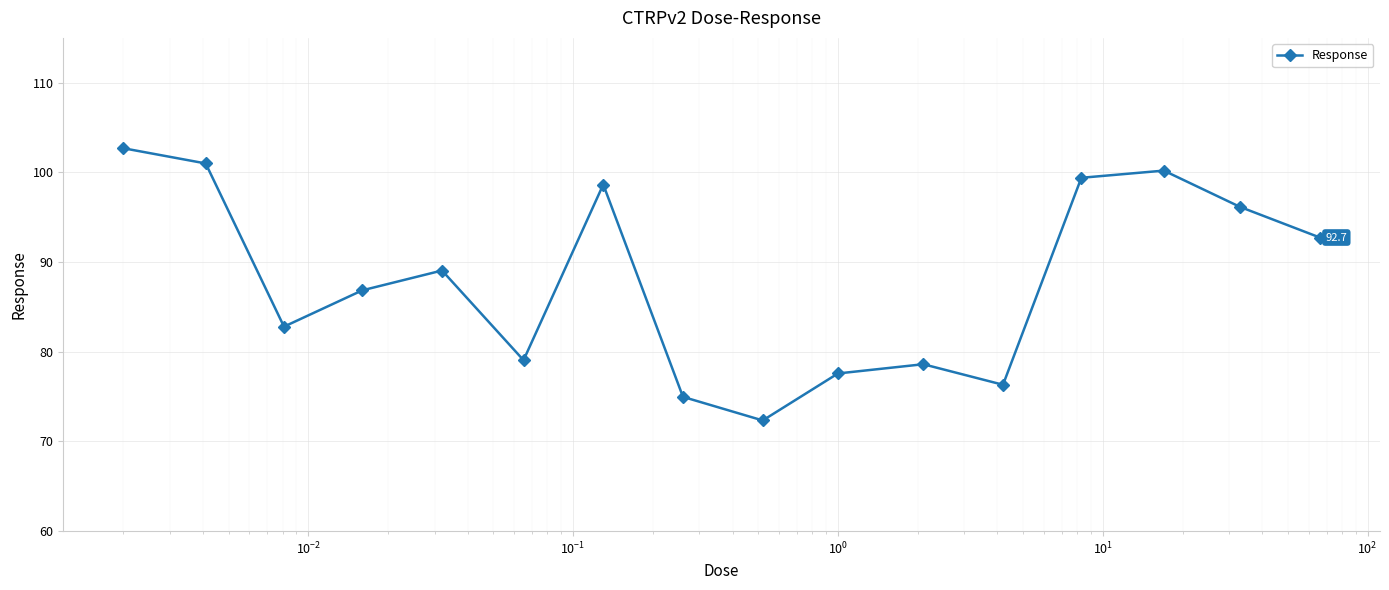

Does the chart have visible grid lines?

Yes